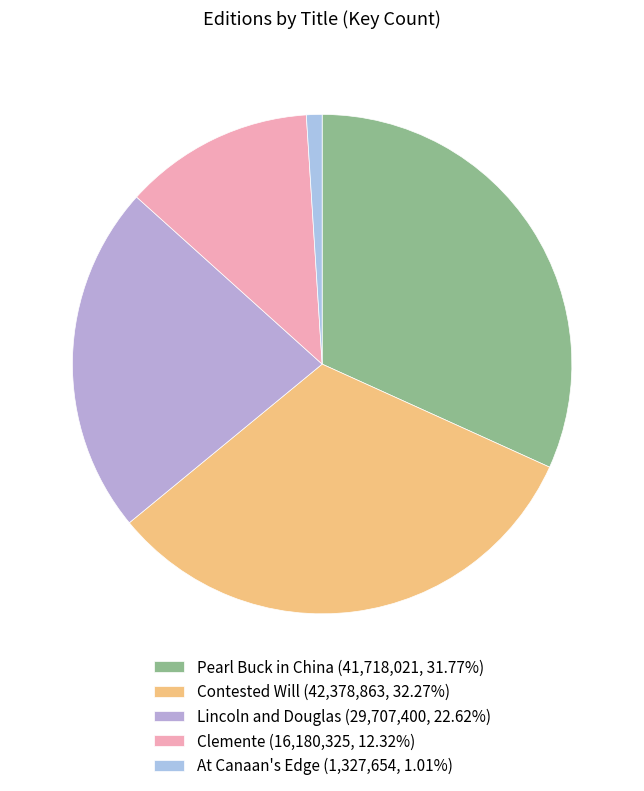

Does any single category account for the majority?

No